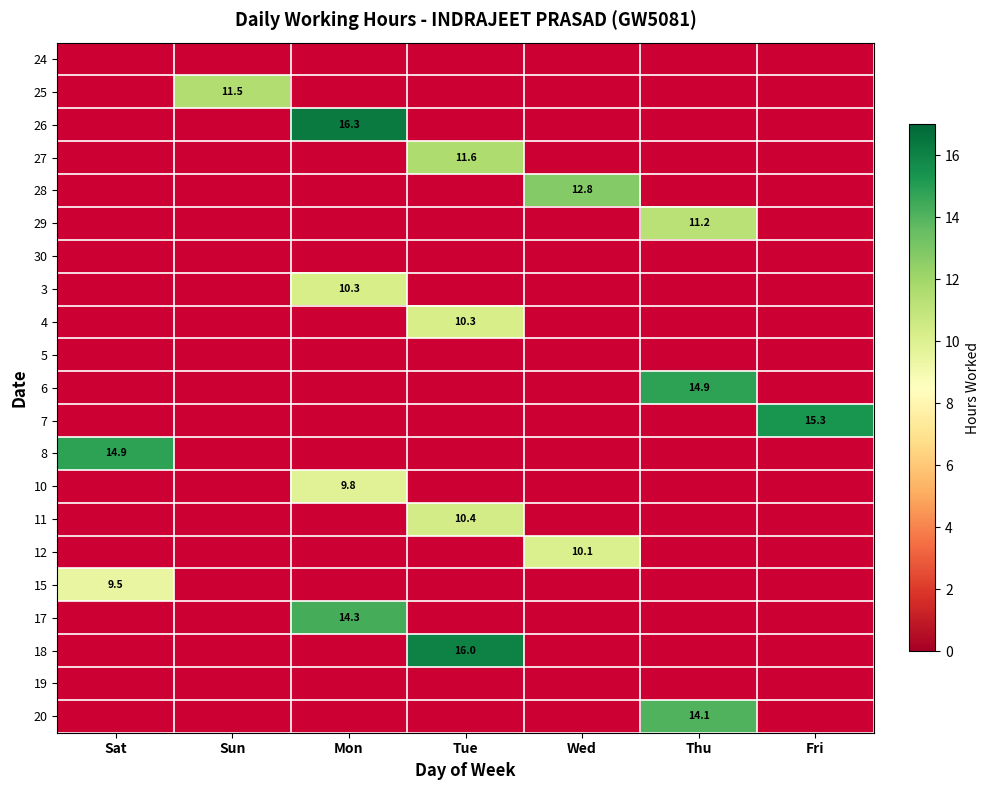

How many values in 29 are above zero?

1